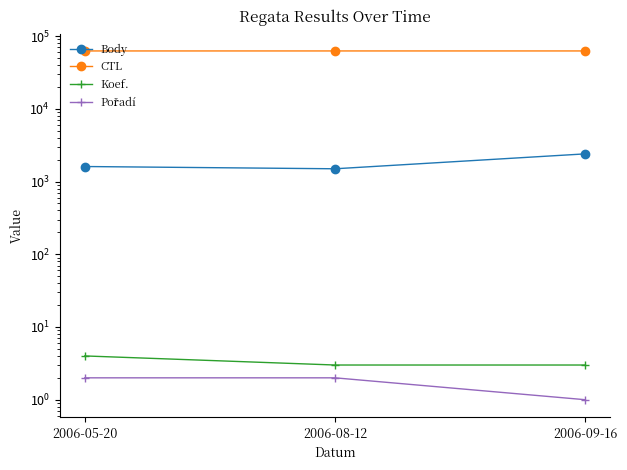

List the labels in order of Body value, smallest first.

2006-08-12, 2006-05-20, 2006-09-16